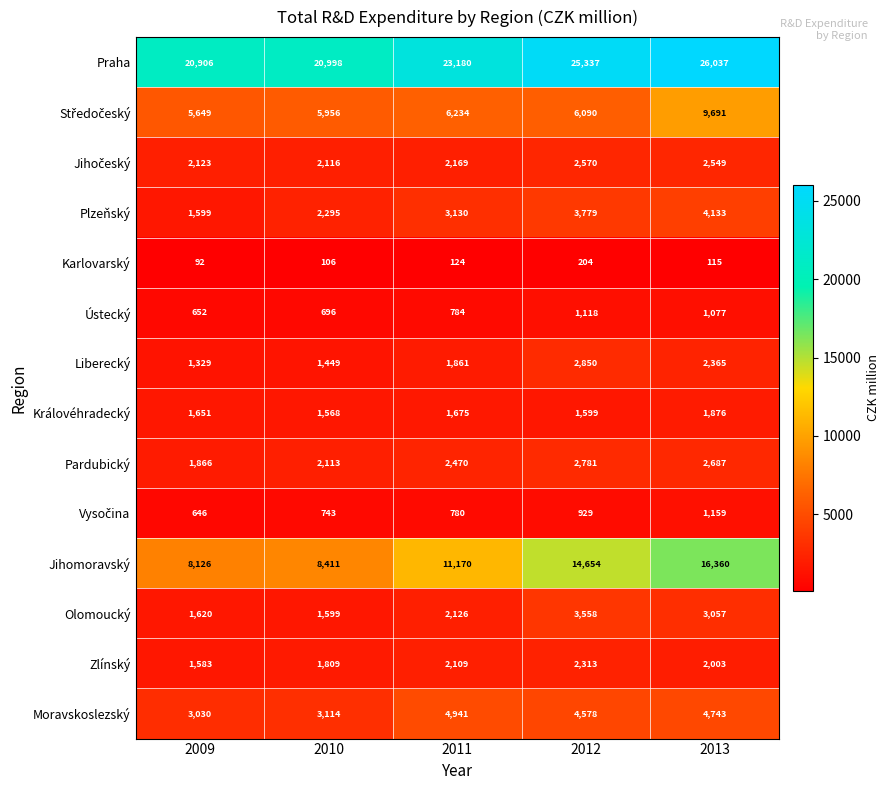

List the labels in order of Jihomoravský value, smallest first.

2009, 2010, 2011, 2012, 2013